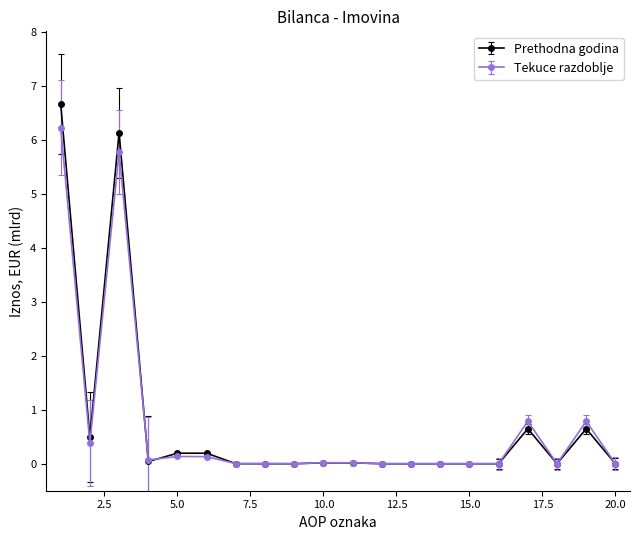

What is the maximum value for Tekuce razdoblje?

6.2